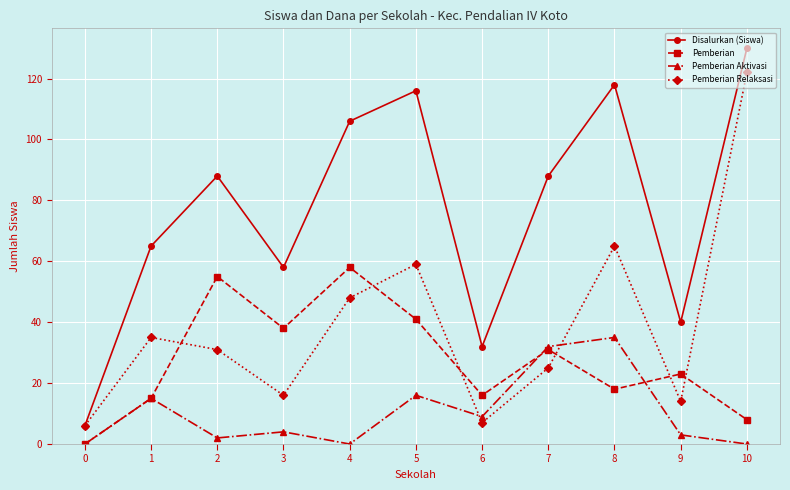

Reading left to right, transcribe all the data shown in this chart.

Disalurkan (Siswa): 0=6	1=65	2=88	3=58	4=106	5=116	6=32	7=88	8=118	9=40	10=130
Pemberian: 0=0	1=15	2=55	3=38	4=58	5=41	6=16	7=31	8=18	9=23	10=8
Pemberian Aktivasi: 0=0	1=15	2=2	3=4	4=0	5=16	6=9	7=32	8=35	9=3	10=0
Pemberian Relaksasi: 0=6	1=35	2=31	3=16	4=48	5=59	6=7	7=25	8=65	9=14	10=122